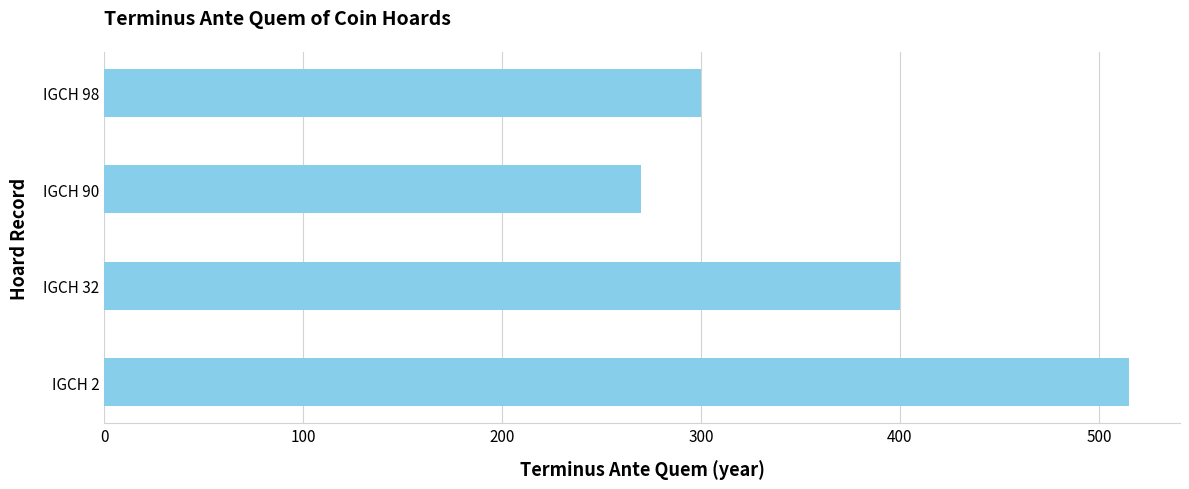

Rank the categories by value from lowest to highest.

IGCH 90, IGCH 98, IGCH 32, IGCH 2